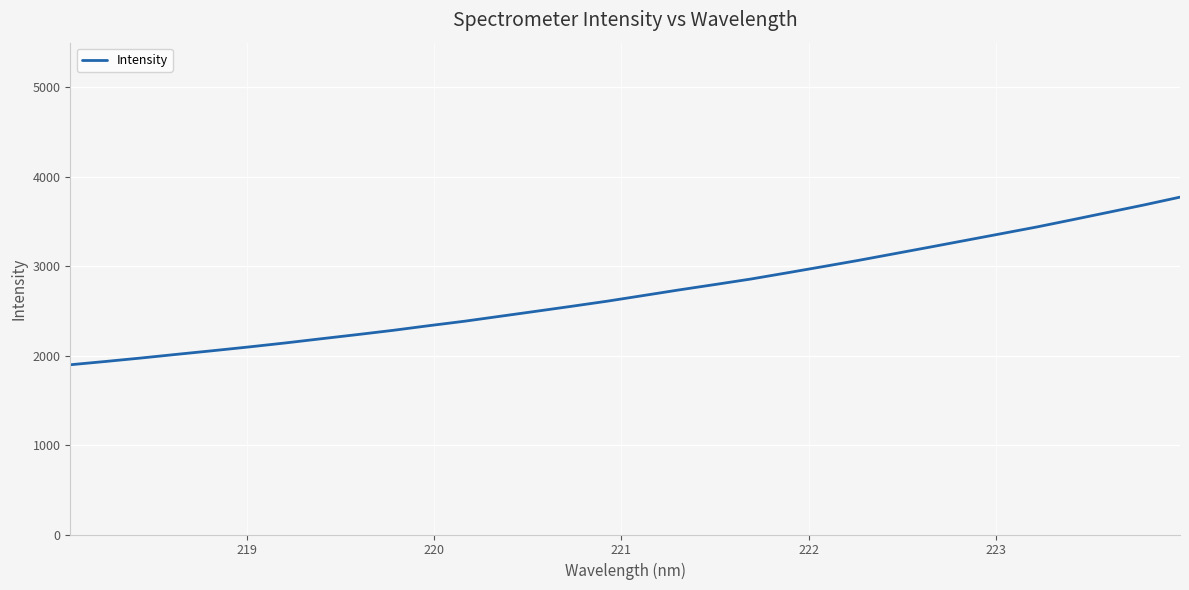

What is the smallest value displayed?

1898.2